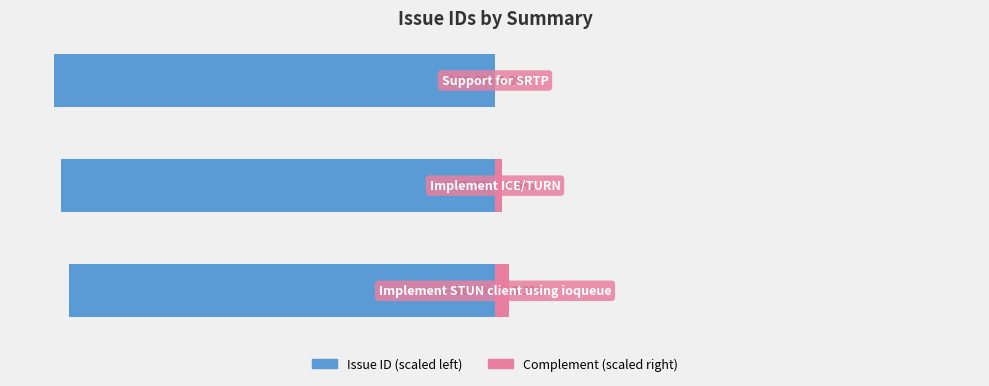

Reading right to left, list all the values displayed in this chart.

Issue ID (scaled left): -100.0	-98.4	-96.7
Complement (scaled right): 0.0	1.6	3.3